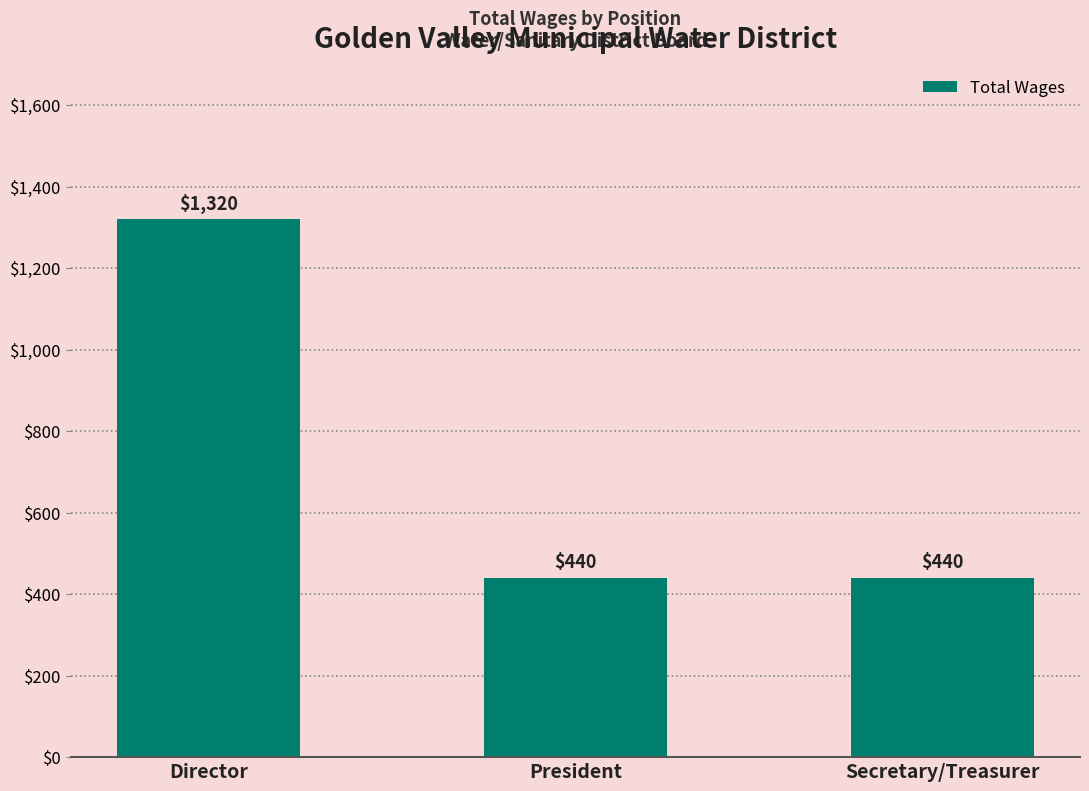

What is the maximum value shown in the chart?

1320